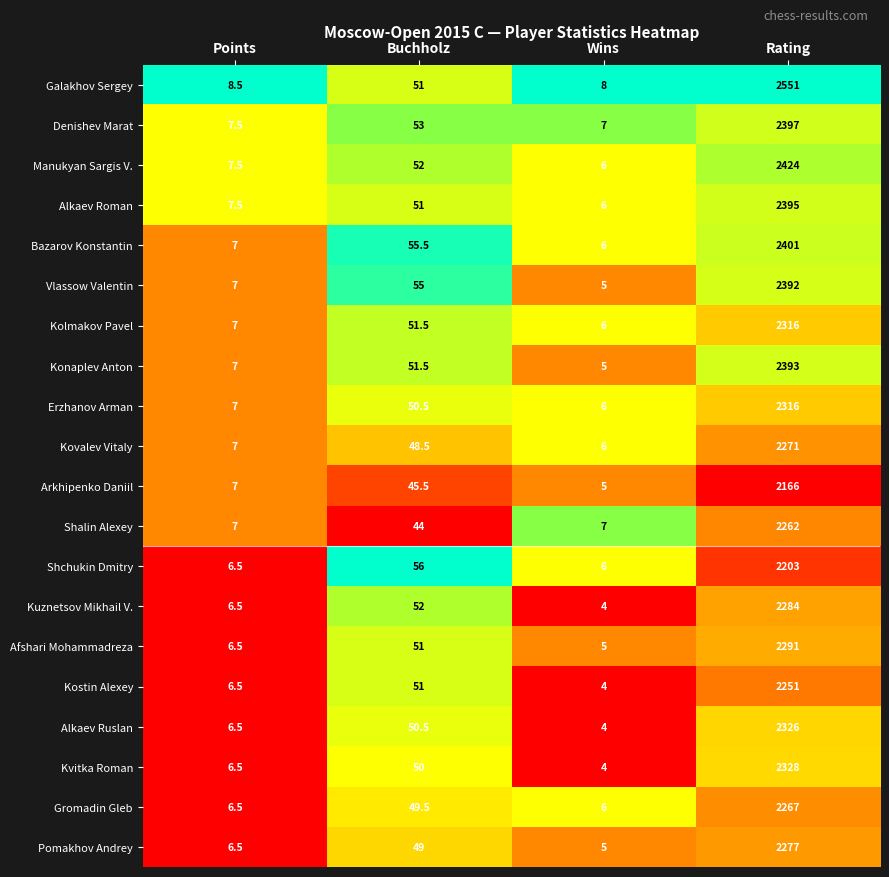

What is the difference between the highest and lowest values at Buchholz?

12.0